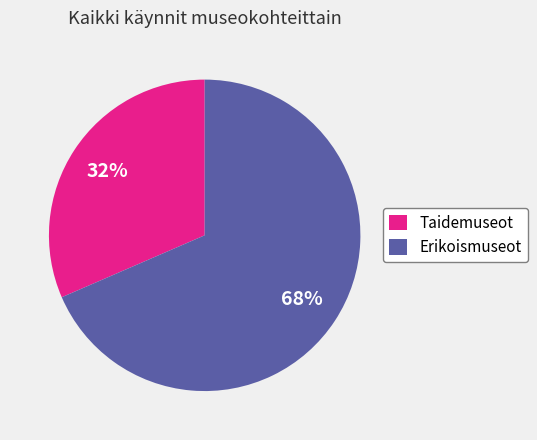

How many slices are in this pie chart?

2